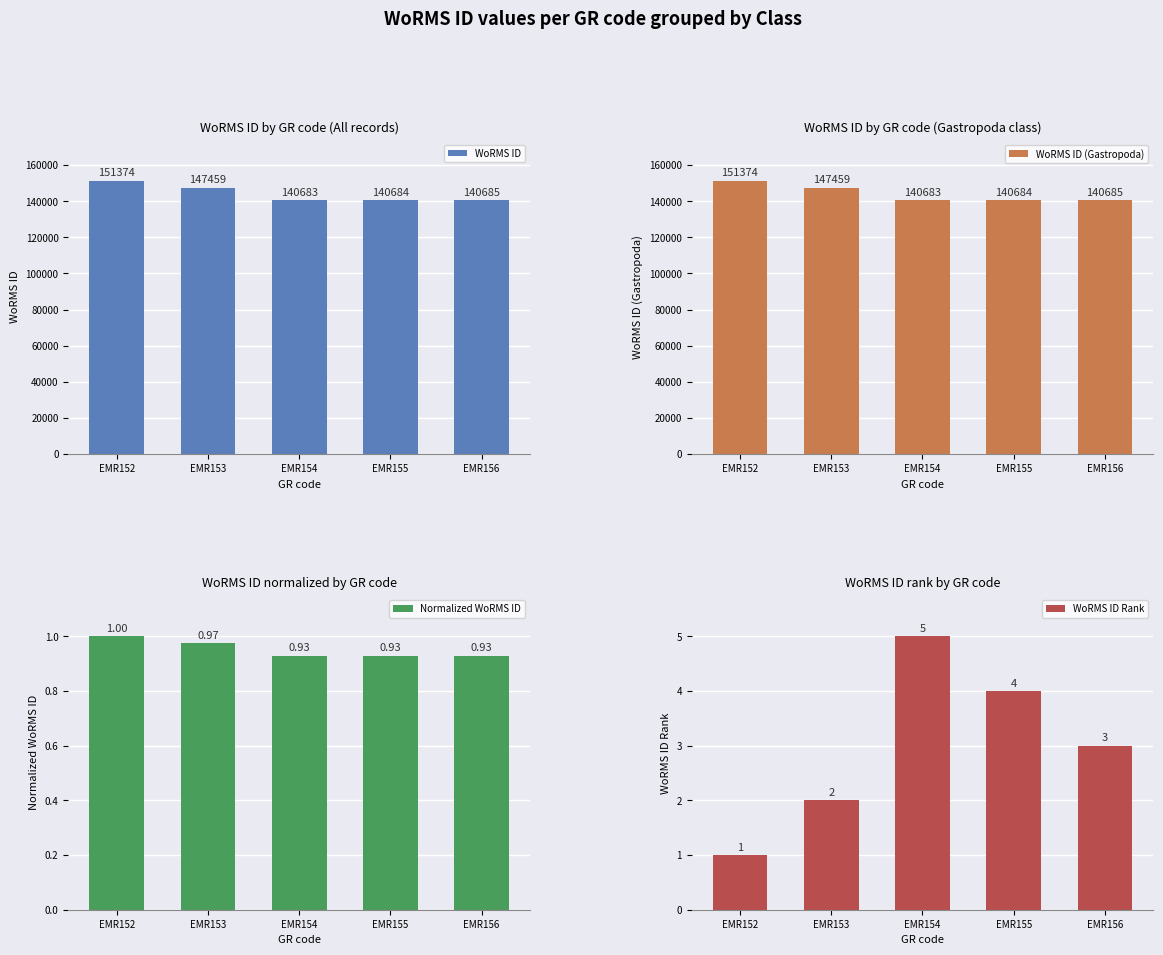

What is the spread (max minus min) of values at EMR154?

140682.1